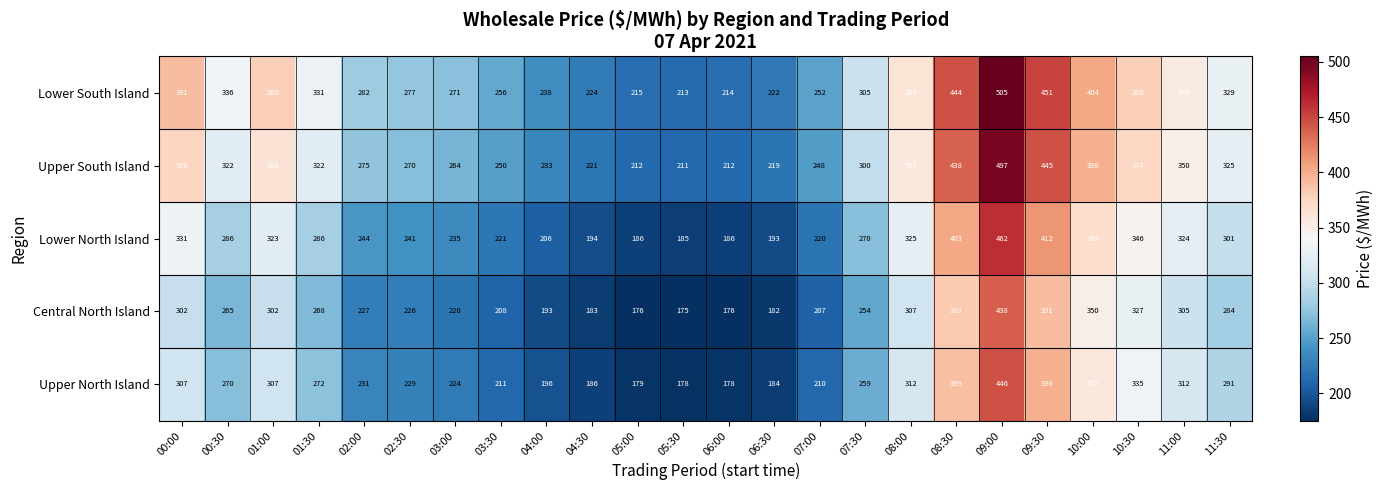

What is the approximate value of Upper North Island at 04:00?

196